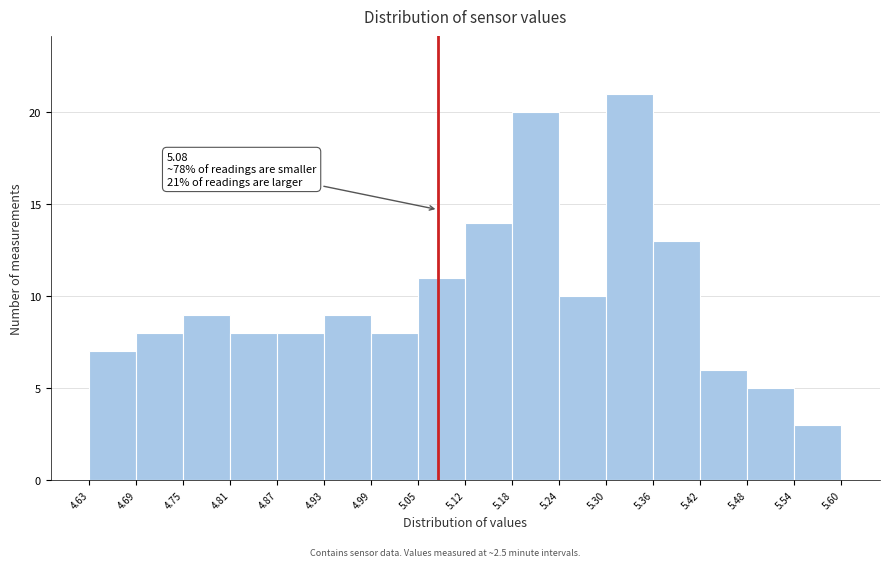

Over which range of the x-axis is the bar tallest?

5.30 to 5.36